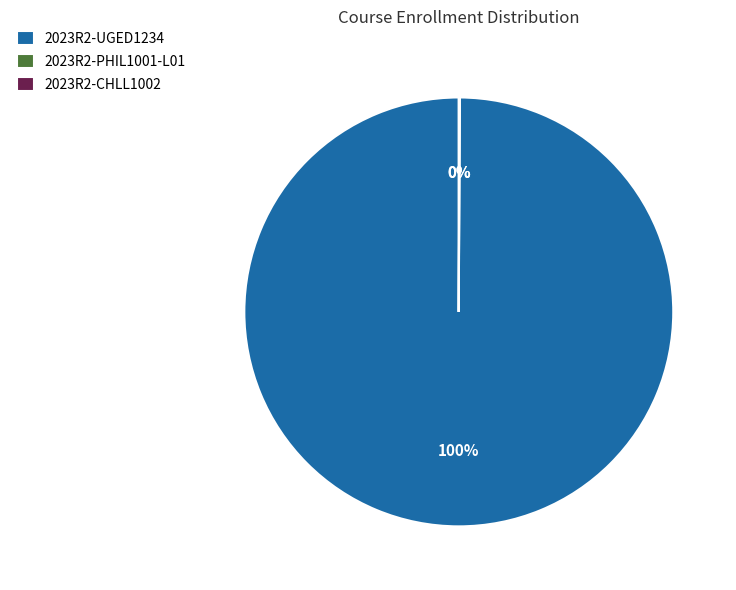

Is there a majority slice in this chart?

Yes